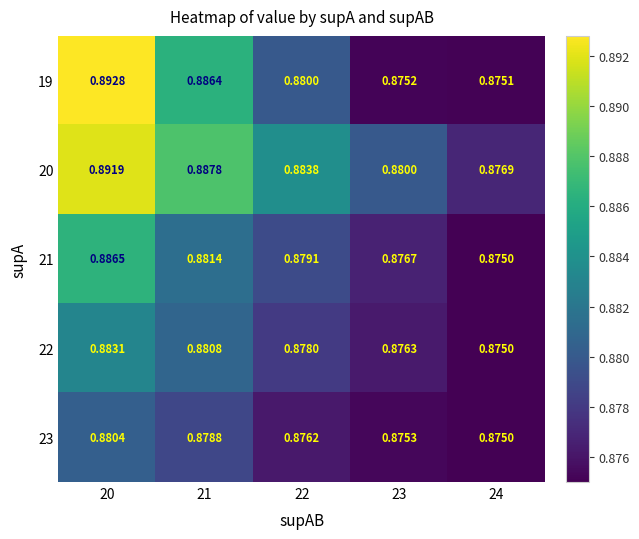

Reading left to right, extract all data points from this chart.

19: 20=0.9	21=0.9	22=0.9	23=0.9	24=0.9
20: 20=0.9	21=0.9	22=0.9	23=0.9	24=0.9
21: 20=0.9	21=0.9	22=0.9	23=0.9	24=0.9
22: 20=0.9	21=0.9	22=0.9	23=0.9	24=0.9
23: 20=0.9	21=0.9	22=0.9	23=0.9	24=0.9